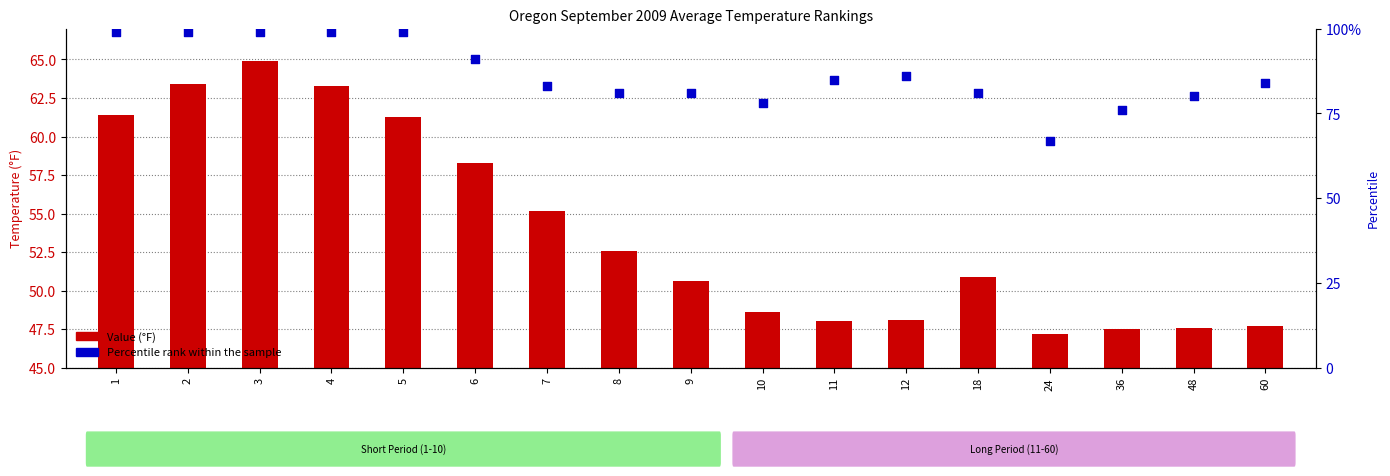

Which series contains the lowest Y value?

Value (°F)